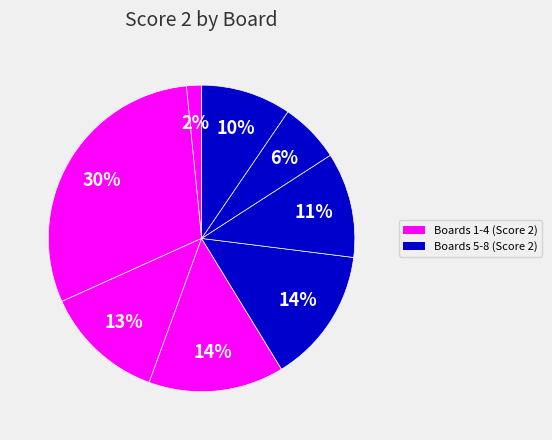

How many slices are in this pie chart?

8